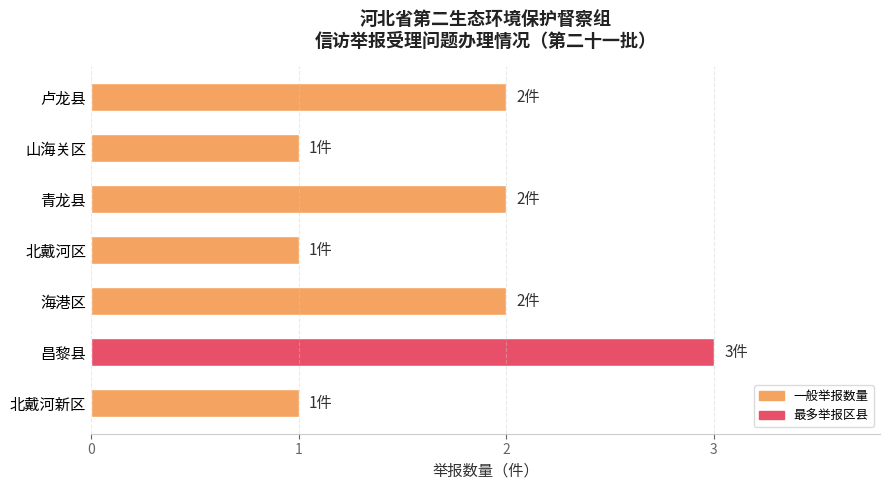

Between 卢龙县 and 北戴河新区, which is larger?

卢龙县